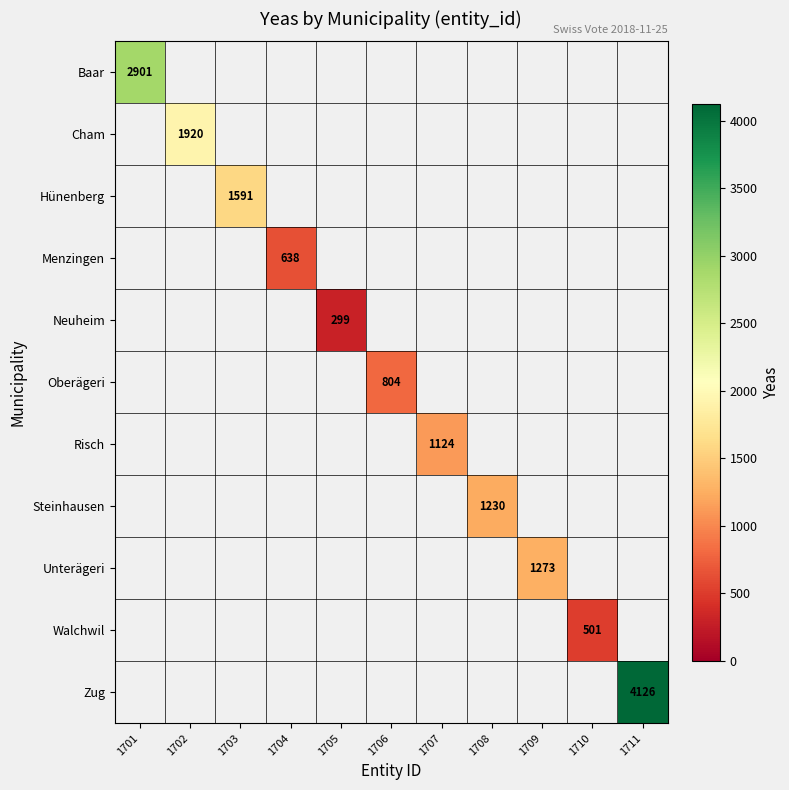

At how many categories does at least one series exceed 711?

8